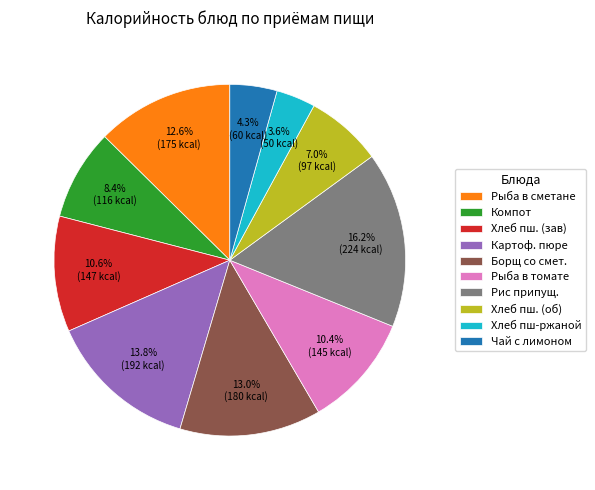

Count the number of slices in the pie.

10